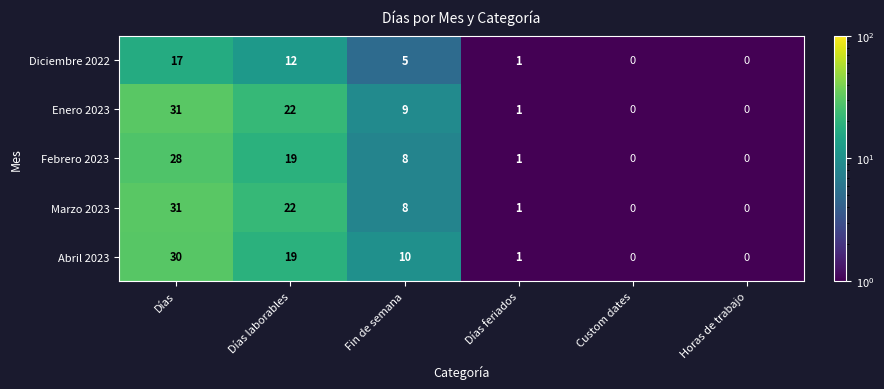

What is the sum of the Abril 2023 values at Horas de trabajo and Fin de semana?

10